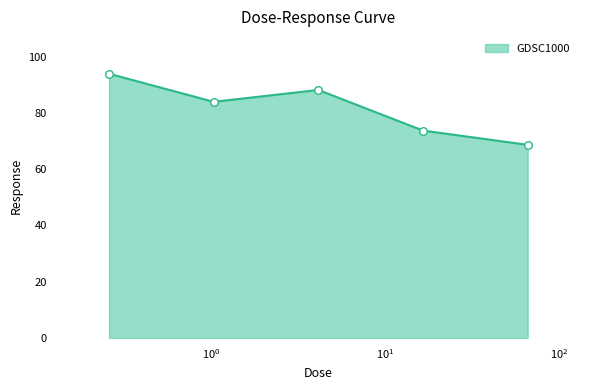

True or false: the data has more than 1 interior local peaks.

False